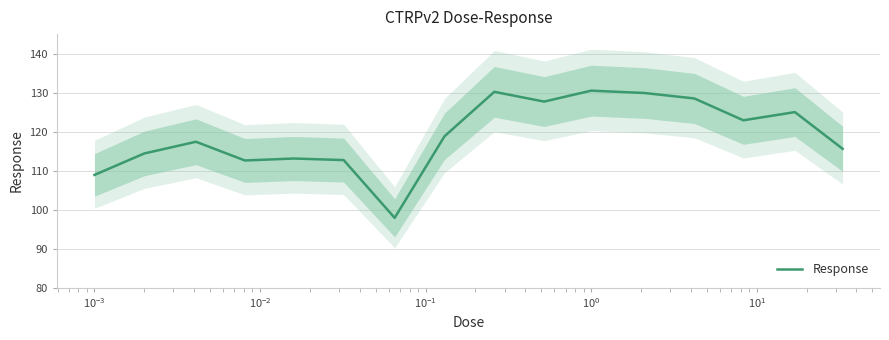

What is the average value?

119.1